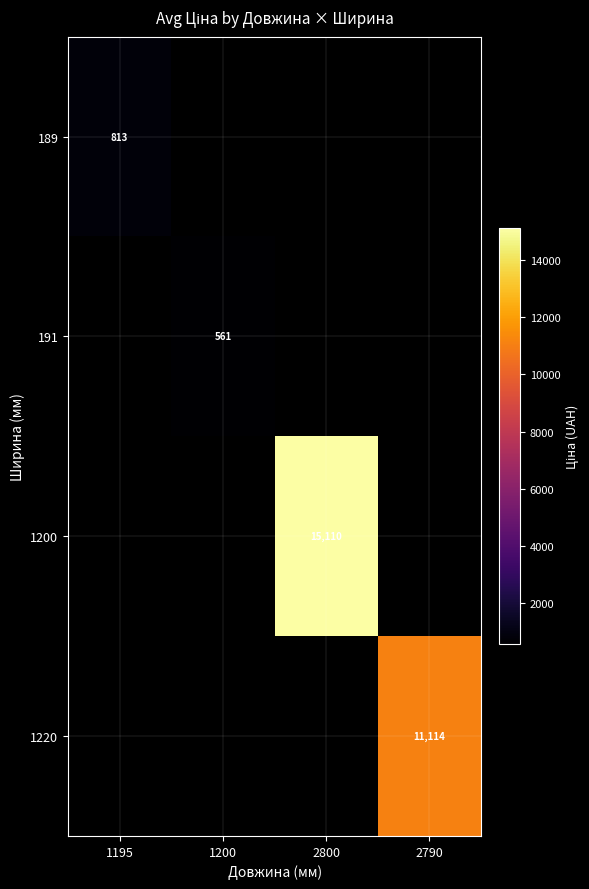

True or false: 1200 has a value of 5690.0 at 2800.

False